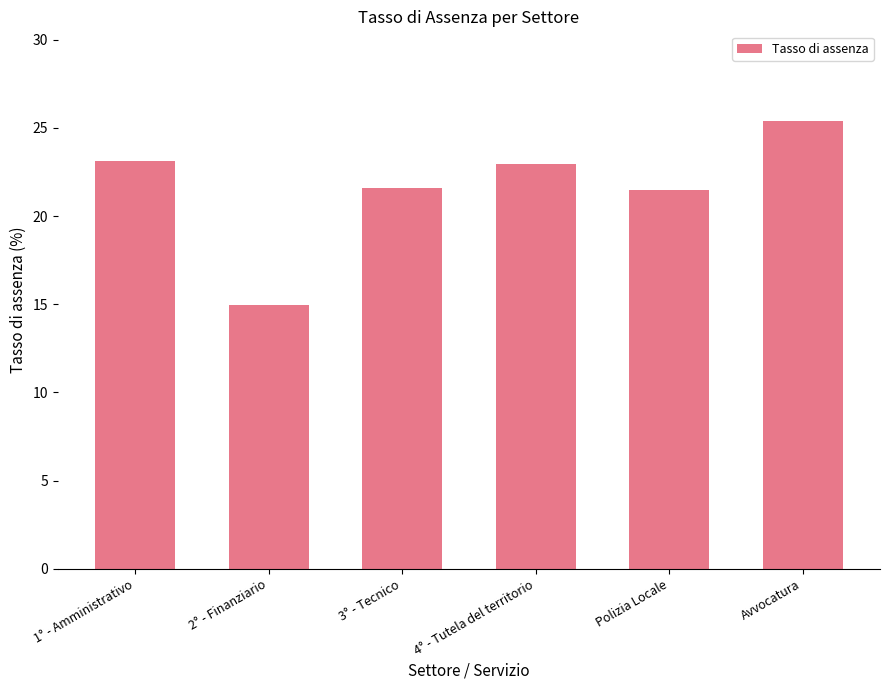

True or false: the data shows 16.8 at Avvocatura.

False